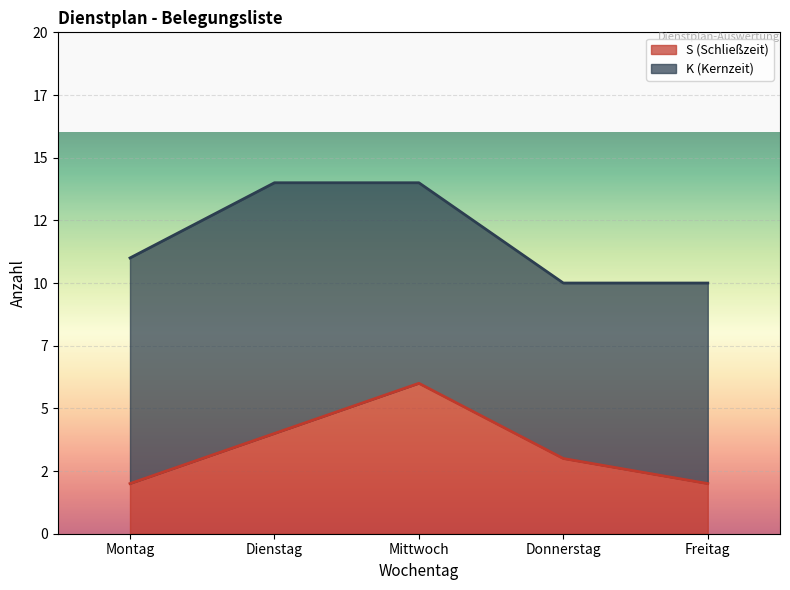

Approximately how many times larger is the value at Donnerstag compared to Freitag?

1.5